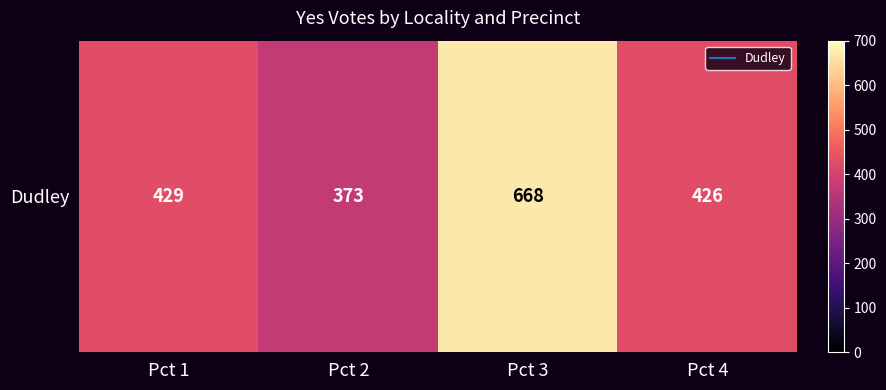

List the labels in order of value, largest first.

Pct 3, Pct 1, Pct 4, Pct 2